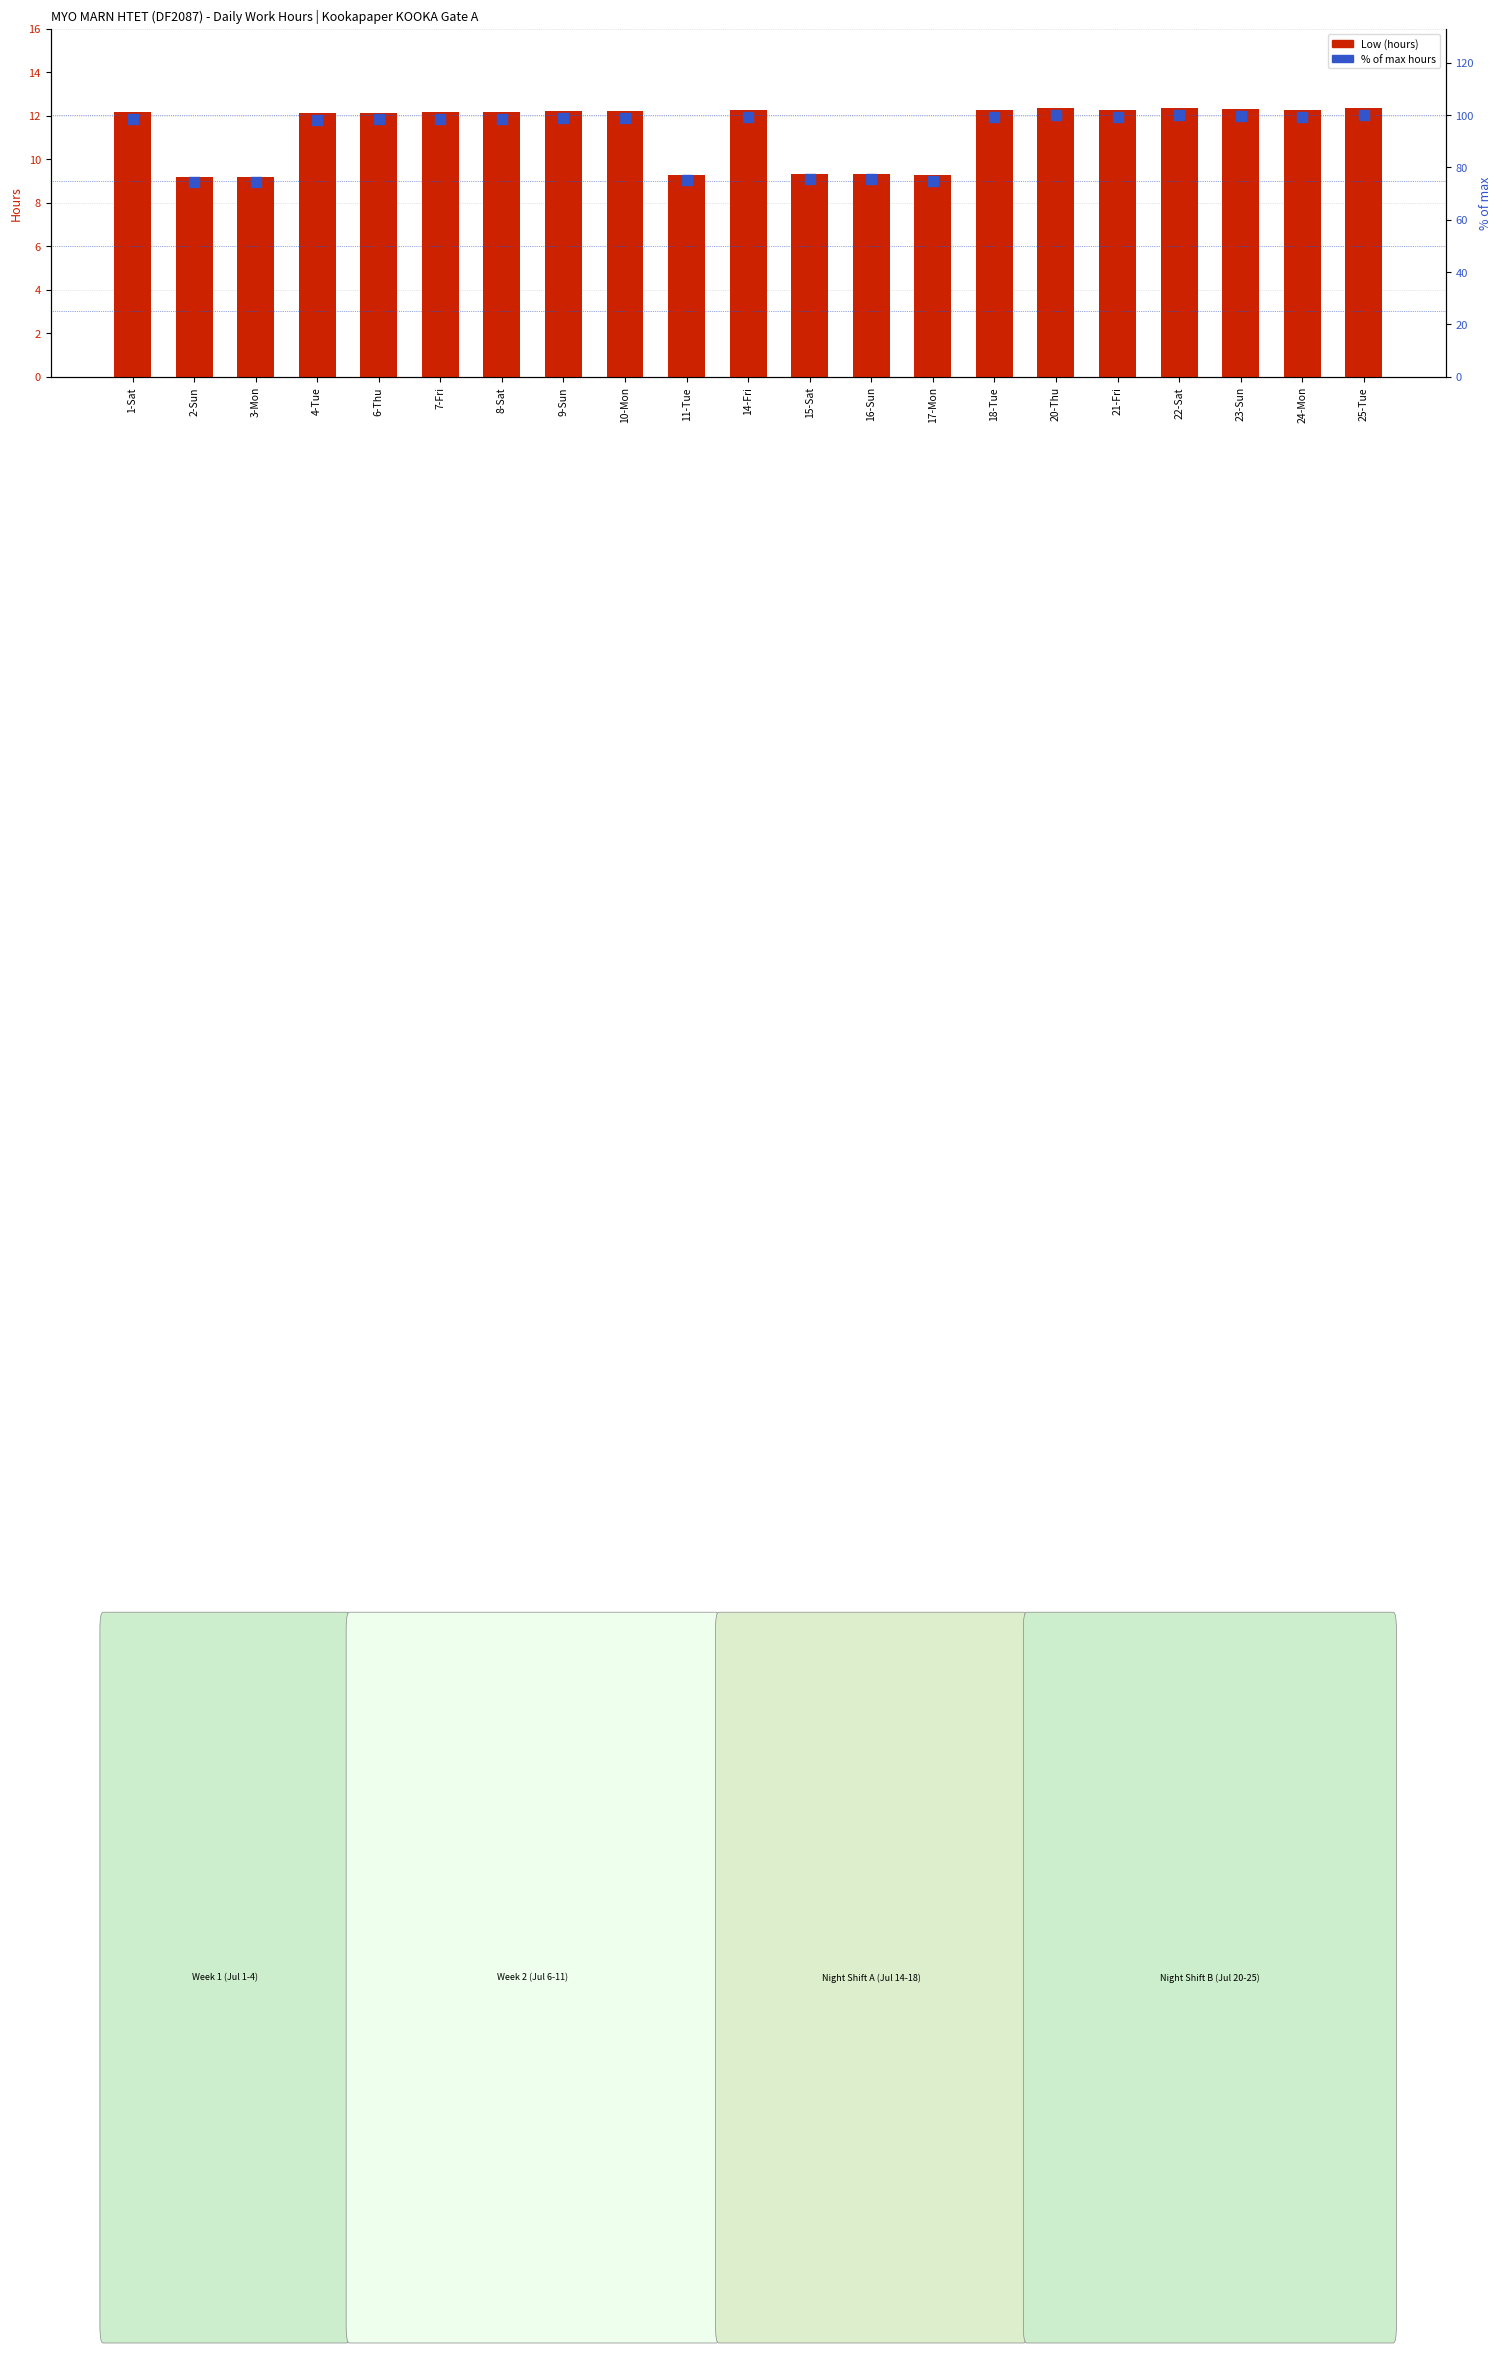

What are all the series names shown in the legend?

Low (hours), % of max hours